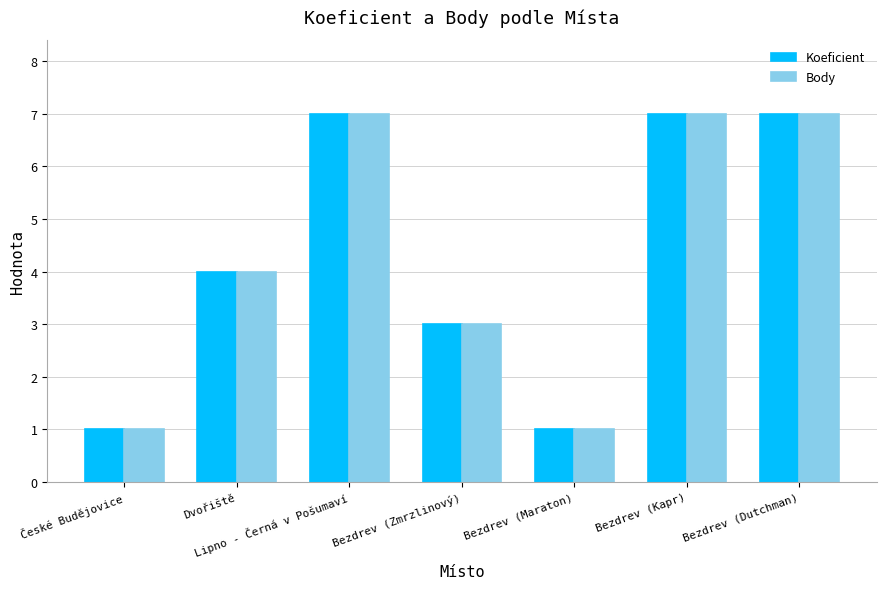

How many distinct data groups are displayed?

2